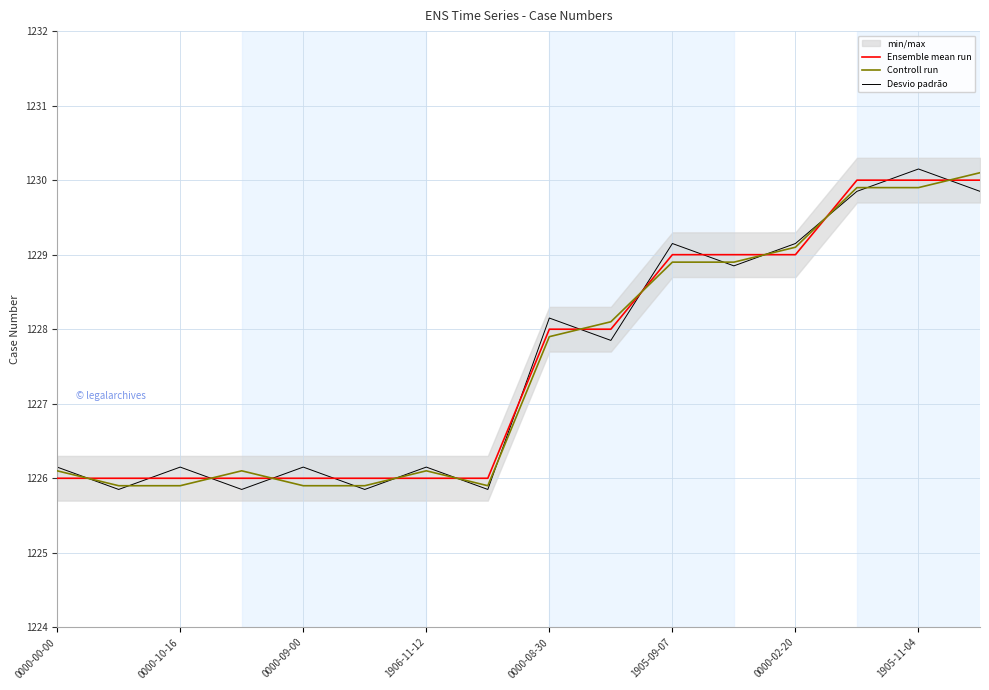

Is the value of Desvio padrão at 0000-09-00 greater than the value of Ensemble mean run at 0000-02-20?

No